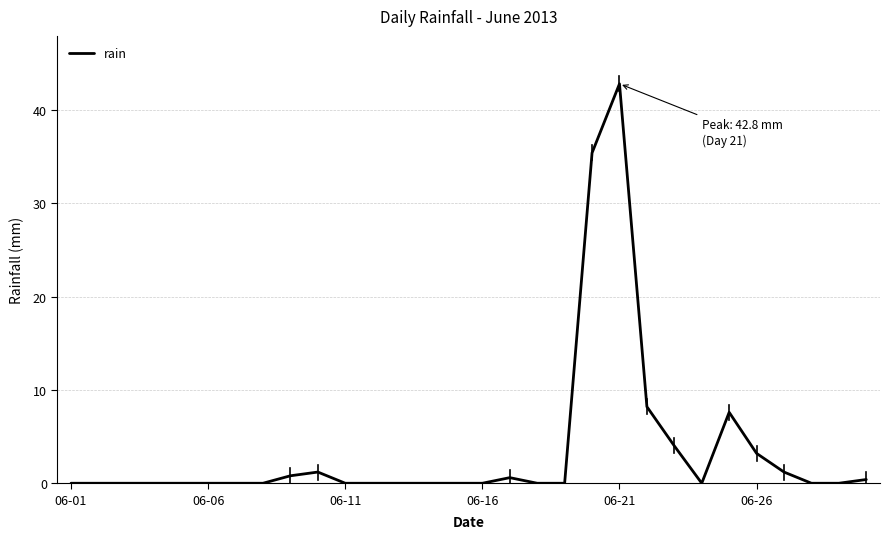

What is the maximum value shown in the chart?

42.8